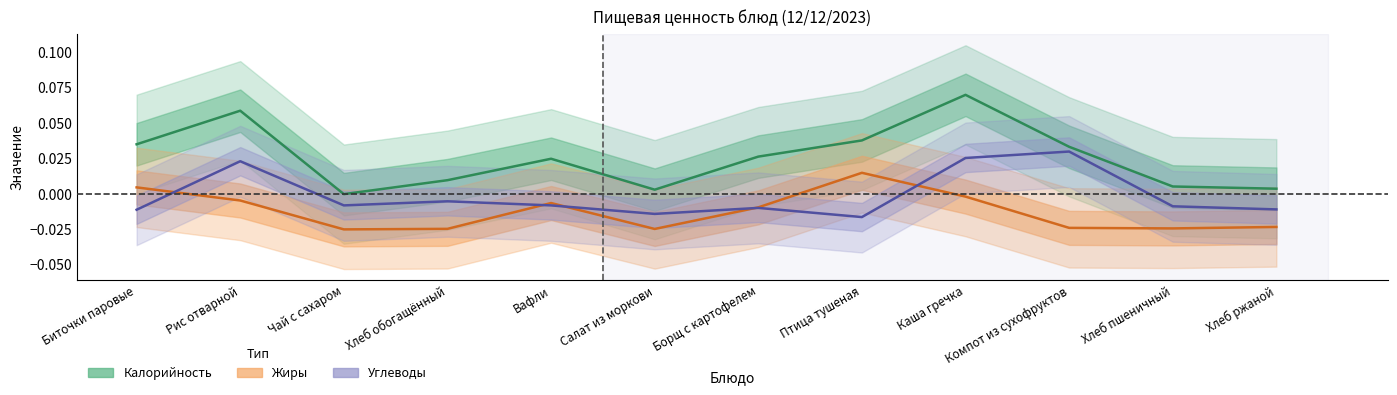

Reading left to right, extract all data points from this chart.

Калорийность: Биточки паровые=0.0	Рис отварной=0.1	Чай с сахаром=-0.0	Хлеб обогащённый=0.0	Вафли=0.0	Салат из моркови=0.0	Борщ с картофелем=0.0	Птица тушеная=0.0	Каша гречка=0.1	Компот из сухофруктов=0.0	Хлеб пшеничный=0.0	Хлеб ржаной=0.0
Жиры: Биточки паровые=0.0	Рис отварной=-0.0	Чай с сахаром=-0.0	Хлеб обогащённый=-0.0	Вафли=-0.0	Салат из моркови=-0.0	Борщ с картофелем=-0.0	Птица тушеная=0.0	Каша гречка=-0.0	Компот из сухофруктов=-0.0	Хлеб пшеничный=-0.0	Хлеб ржаной=-0.0
Углеводы: Биточки паровые=-0.0	Рис отварной=0.0	Чай с сахаром=-0.0	Хлеб обогащённый=-0.0	Вафли=-0.0	Салат из моркови=-0.0	Борщ с картофелем=-0.0	Птица тушеная=-0.0	Каша гречка=0.0	Компот из сухофруктов=0.0	Хлеб пшеничный=-0.0	Хлеб ржаной=-0.0